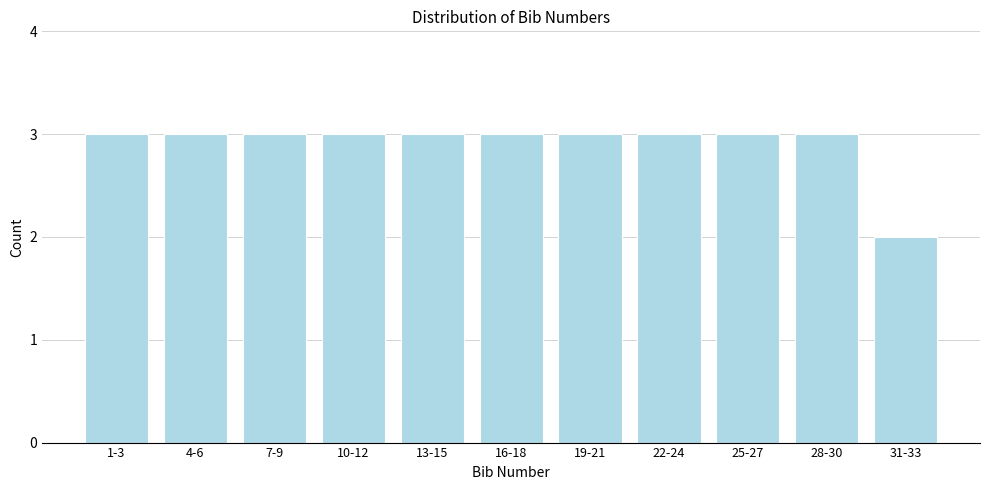

Reading left to right, what are all the values shown in this chart?

3	3	3	3	3	3	3	3	3	3	2